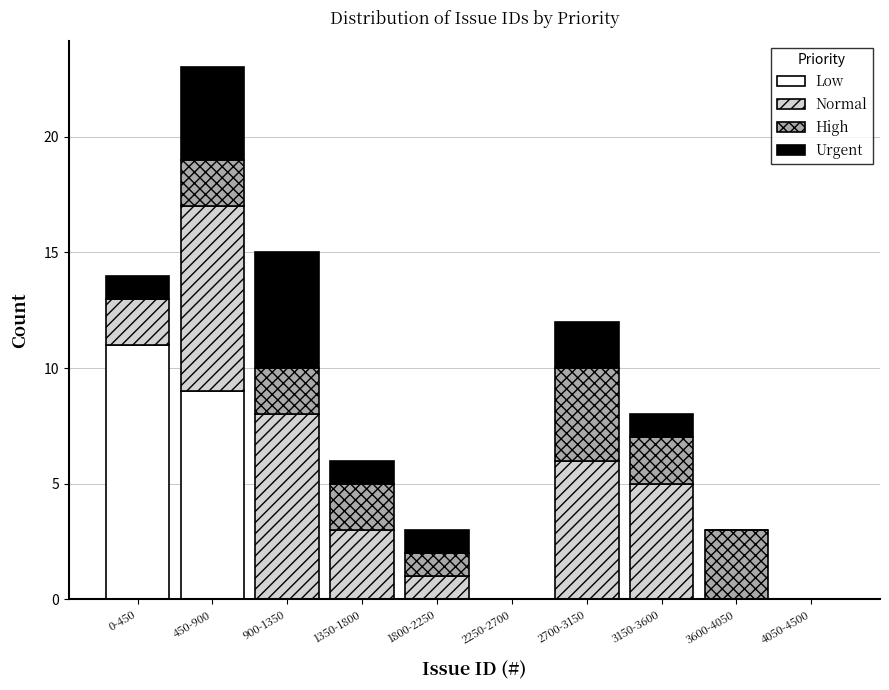

What is the total value across all series at 3600-4050?

3